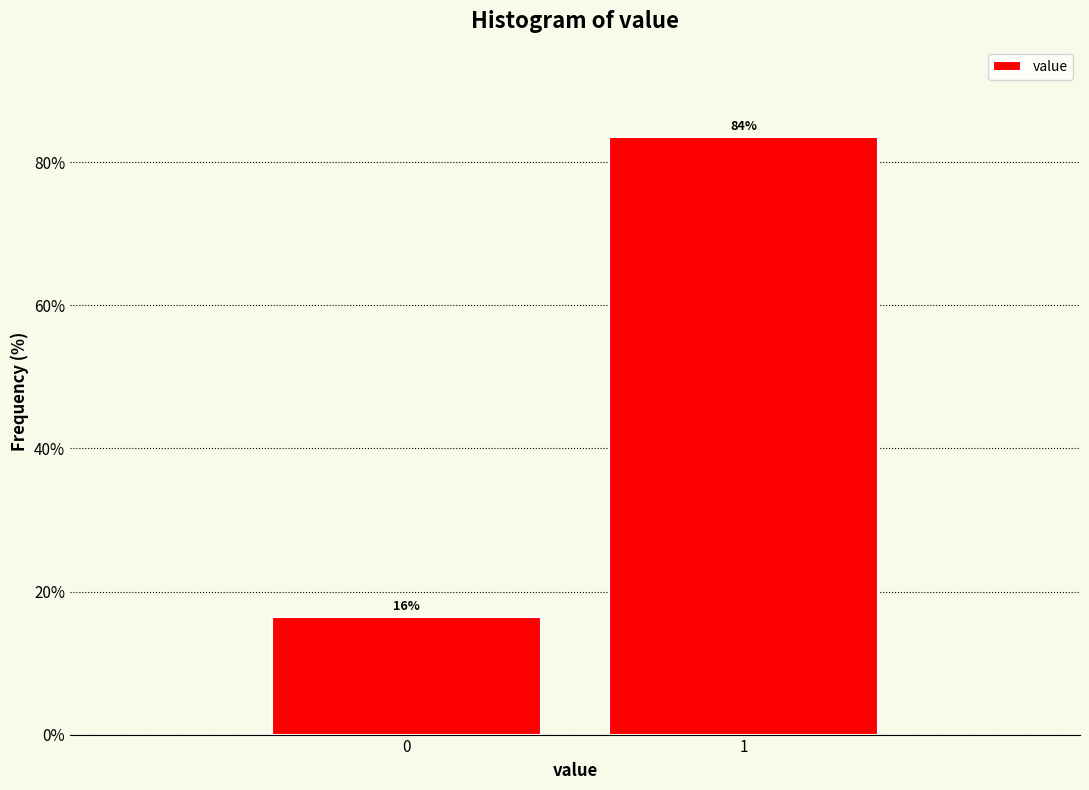

How many bars are there in total?

2